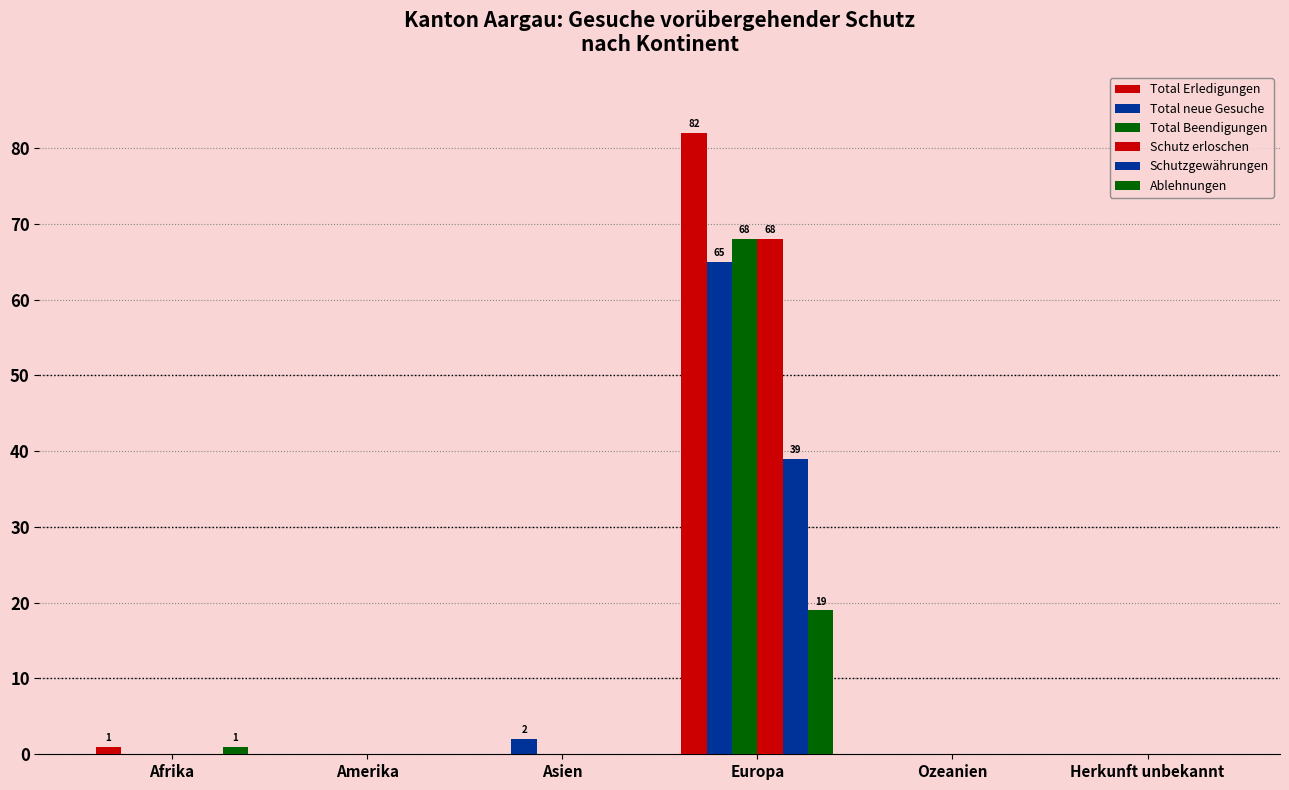

What is the sum of all Ablehnungen values?

20